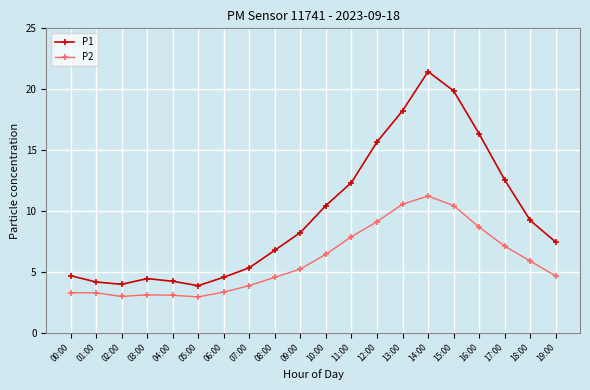

How many lines are shown in the chart?

2